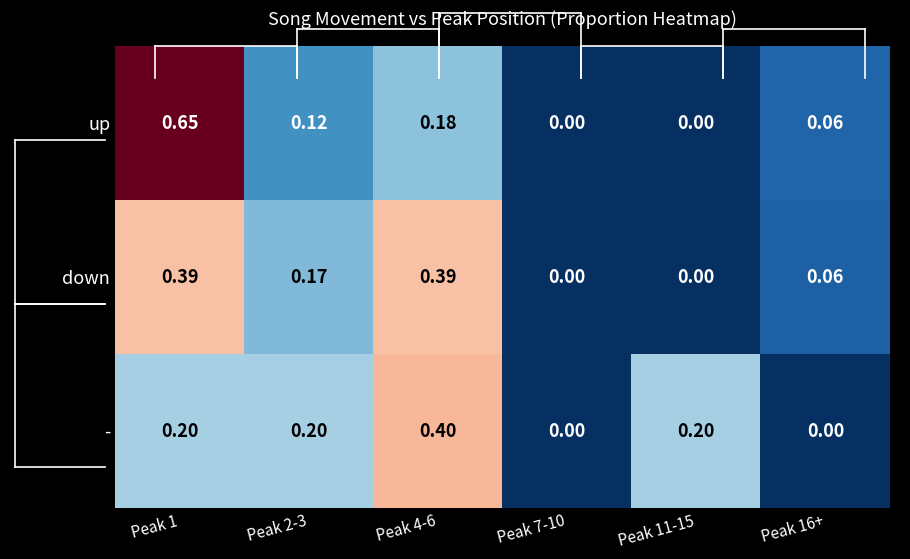

Rank the series by their maximum value, from lowest to highest.

down, -, up